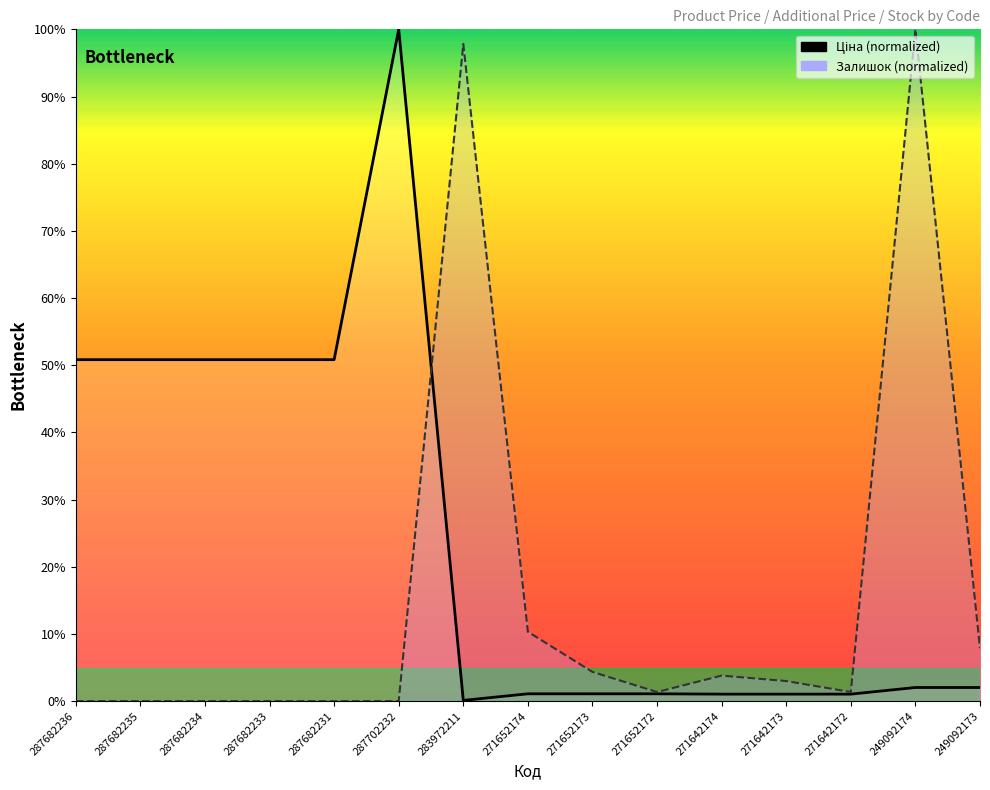

The value of Ціна at 249092174 is 1.2. True or false?

False